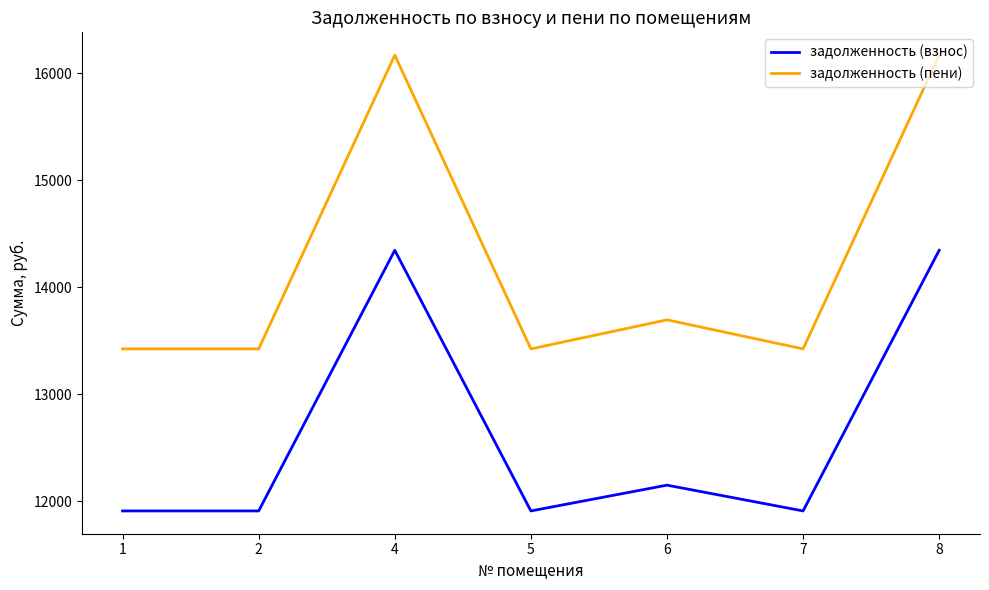

Is it true that задолженность (взнос) equals 2792.0 at 6?

False